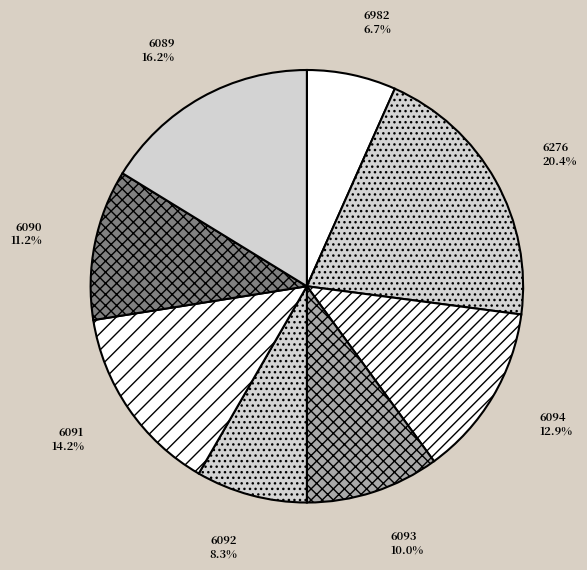

How much of the chart is everything except 6092?

91.7%